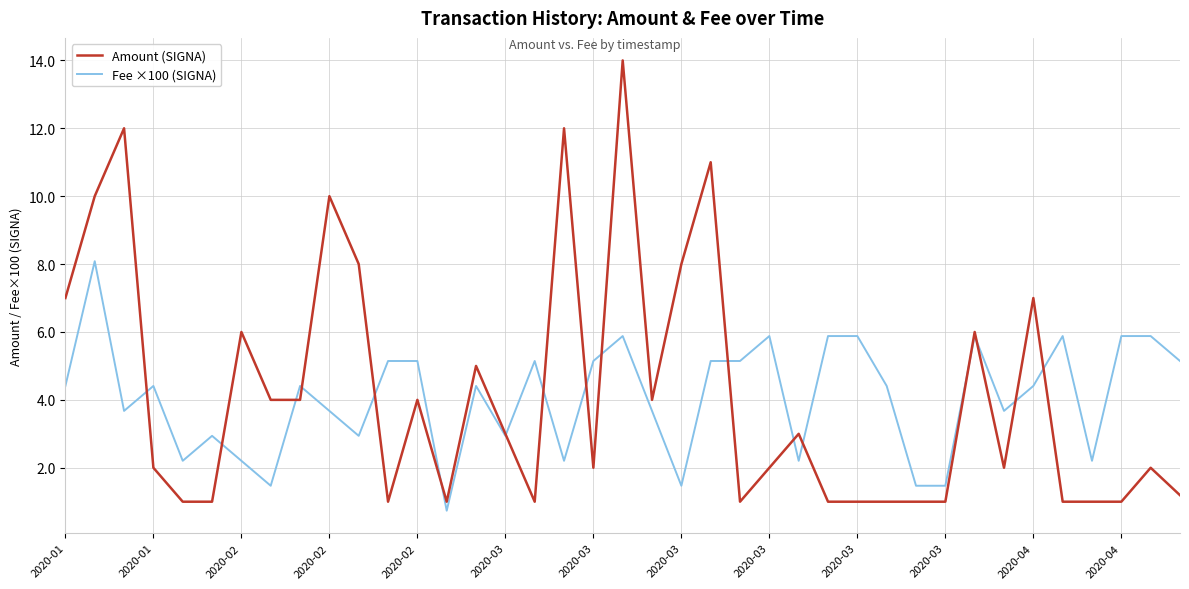

What is the maximum value for Fee ×100 (SIGNA)?

8.1